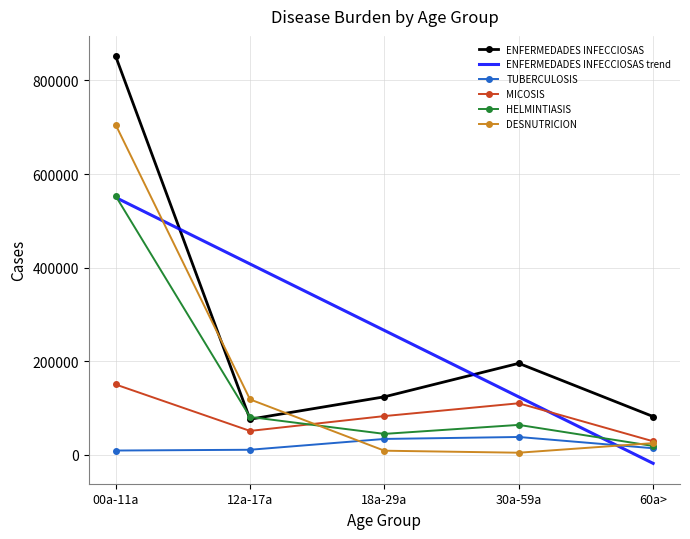

Is the value of DESNUTRICION at 12a-17a greater than the value of TUBERCULOSIS at 12a-17a?

Yes